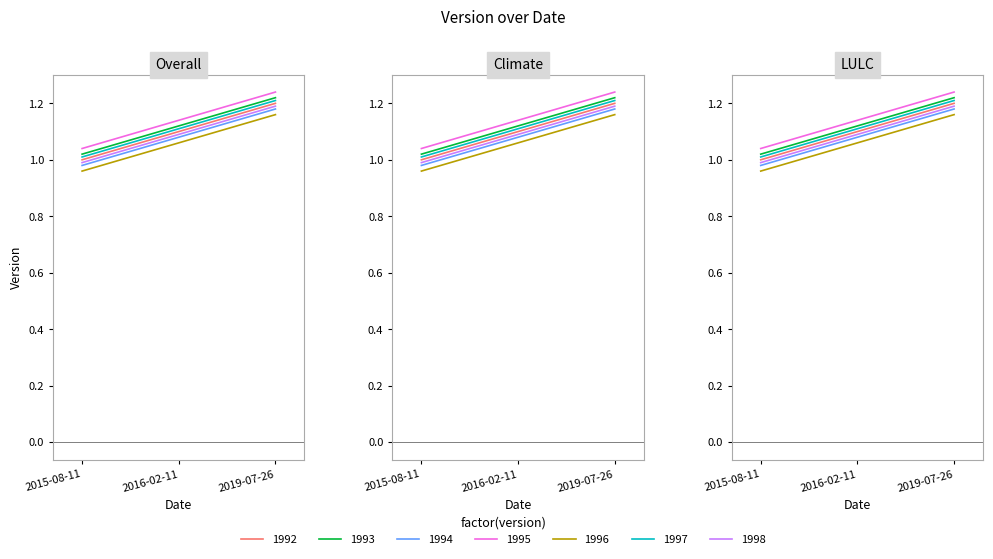

What is the greatest value displayed?

1.2